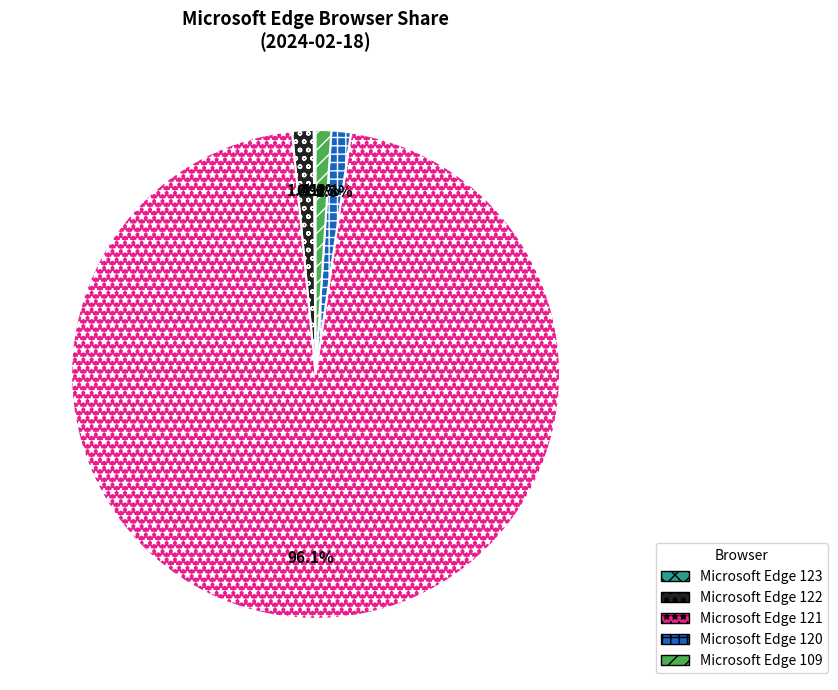

Which has a higher value, Microsoft Edge 122 or Microsoft Edge 121?

Microsoft Edge 121